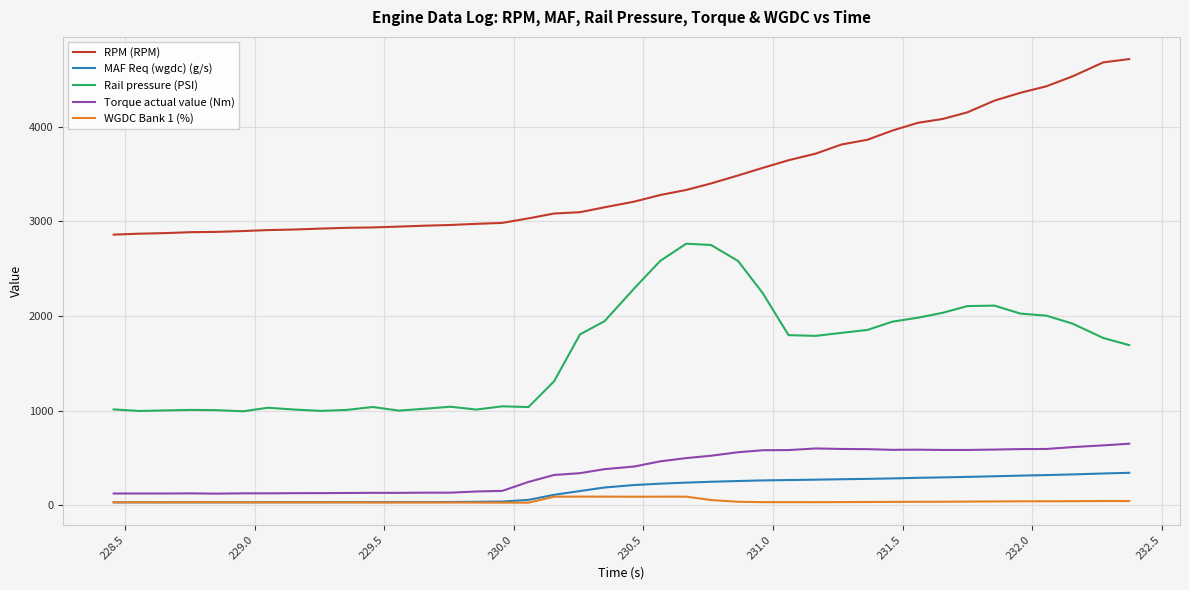

What is the highest value of the MAF Req (wgdc) (g/s) series?

343.5